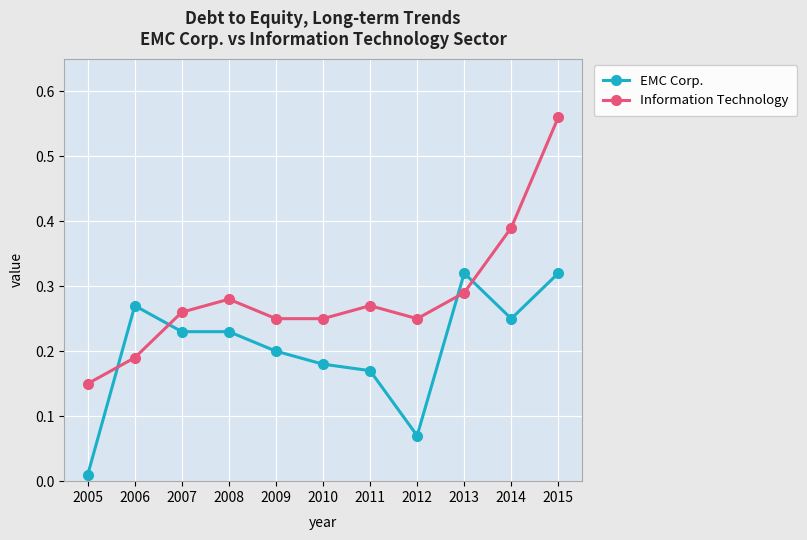

Which category has the lowest value in the Information Technology series?

2005